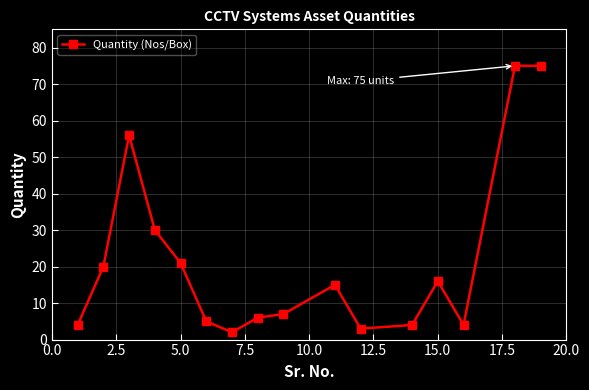

Reading left to right, extract all data points from this chart.

4	20	56	30	21	5	2	6	7	15	3	4	16	4	75	75